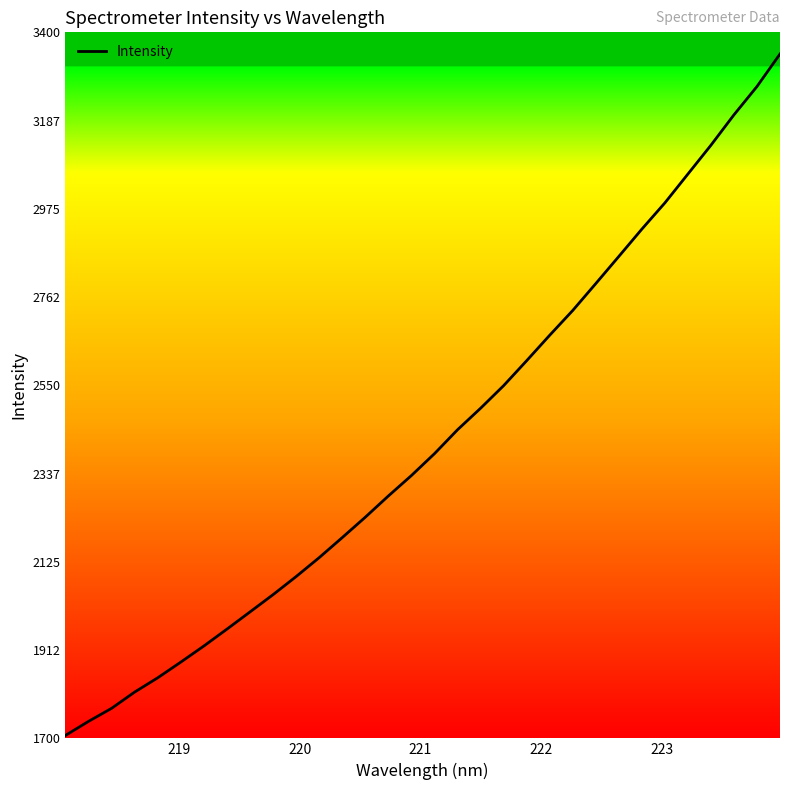

How many categories are shown in the chart?

32